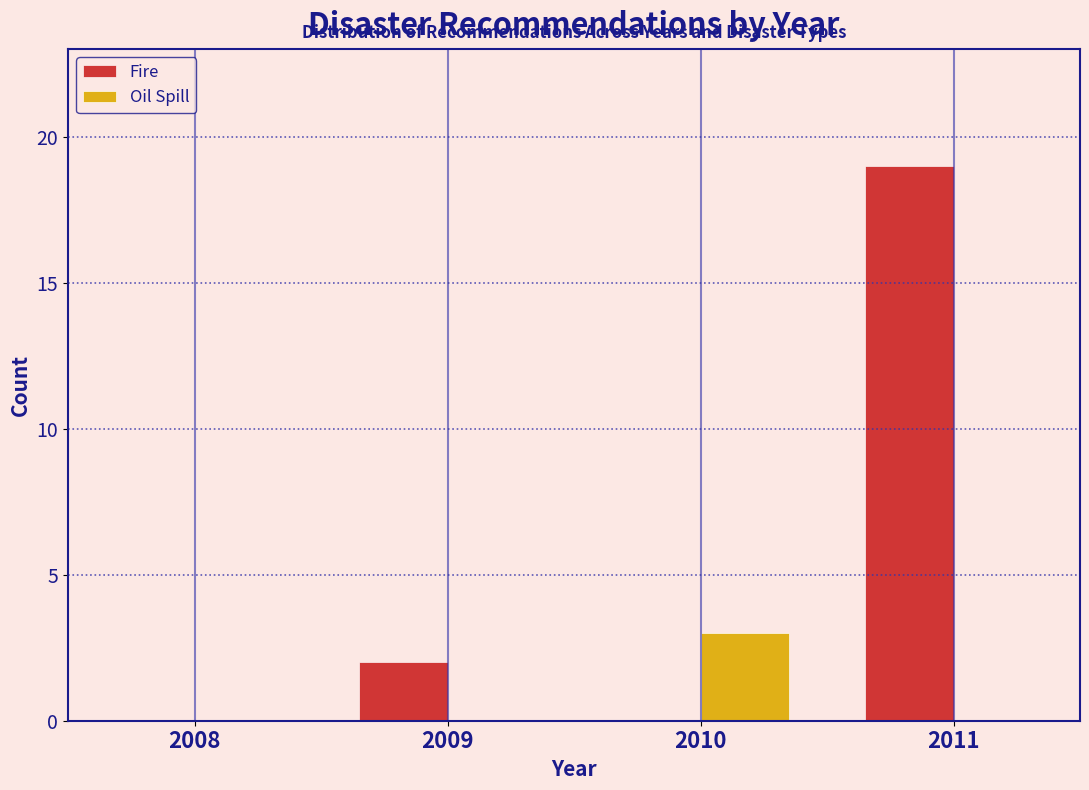

Reading right to left, extract all data points from this chart.

Fire: 2011=19	2010=0	2009=2	2008=0
Oil Spill: 2011=0	2010=3	2009=0	2008=0